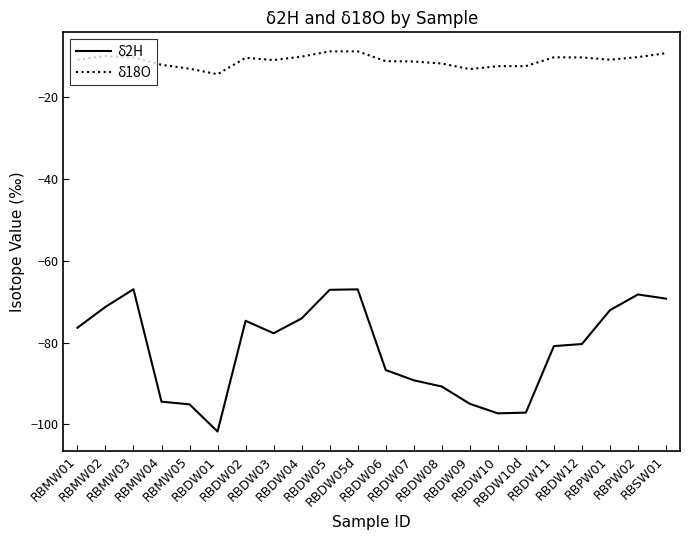

Which series changed the most between RBDW01 and RBDW02?

δ2H